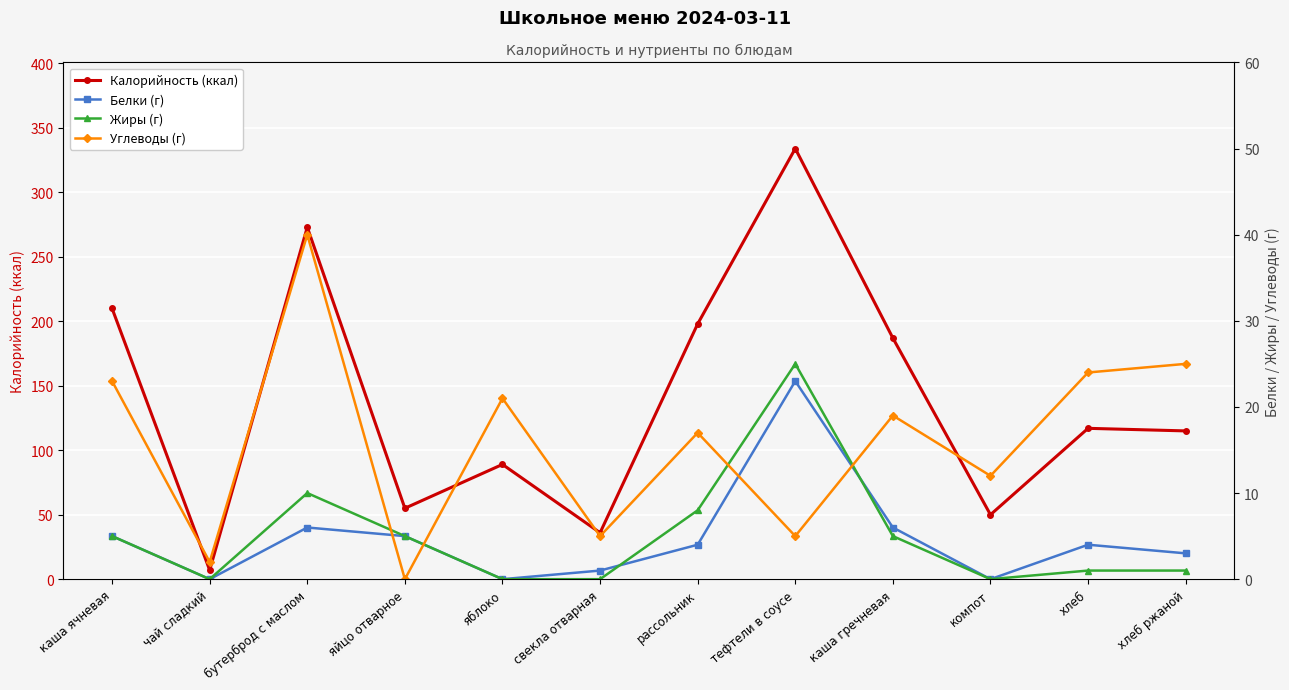

What is the label of the 8th point from the left?

тефтели в соусе